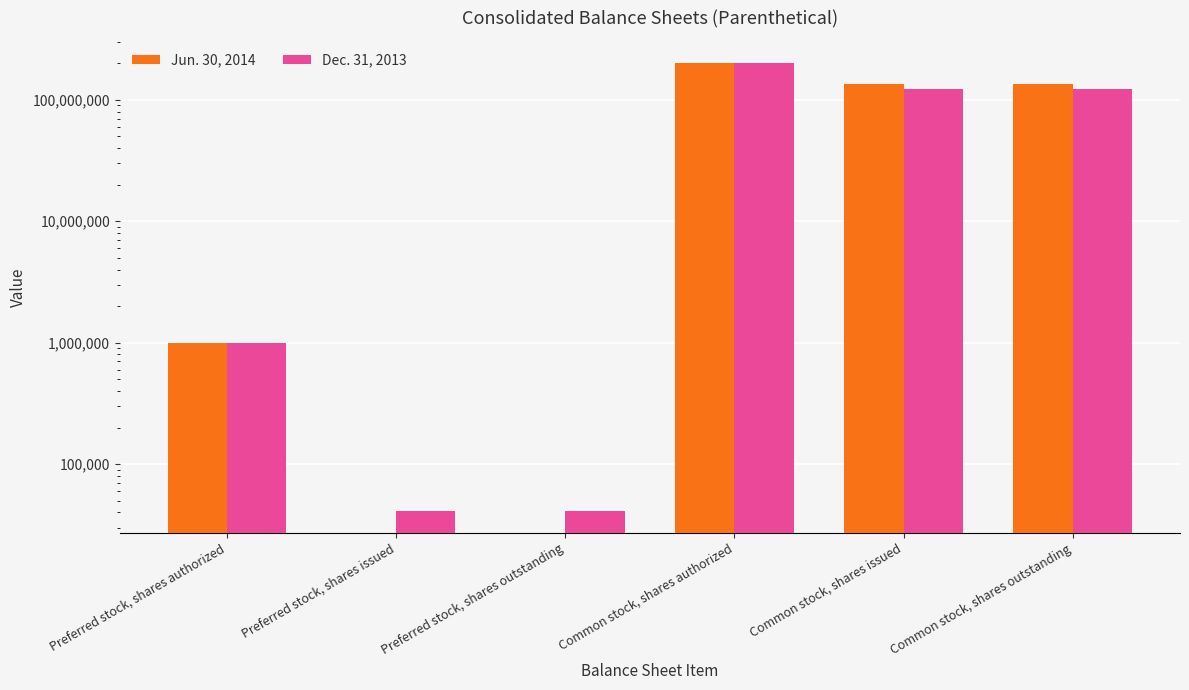

What is the highest value of the Jun. 30, 2014 series?

200000000